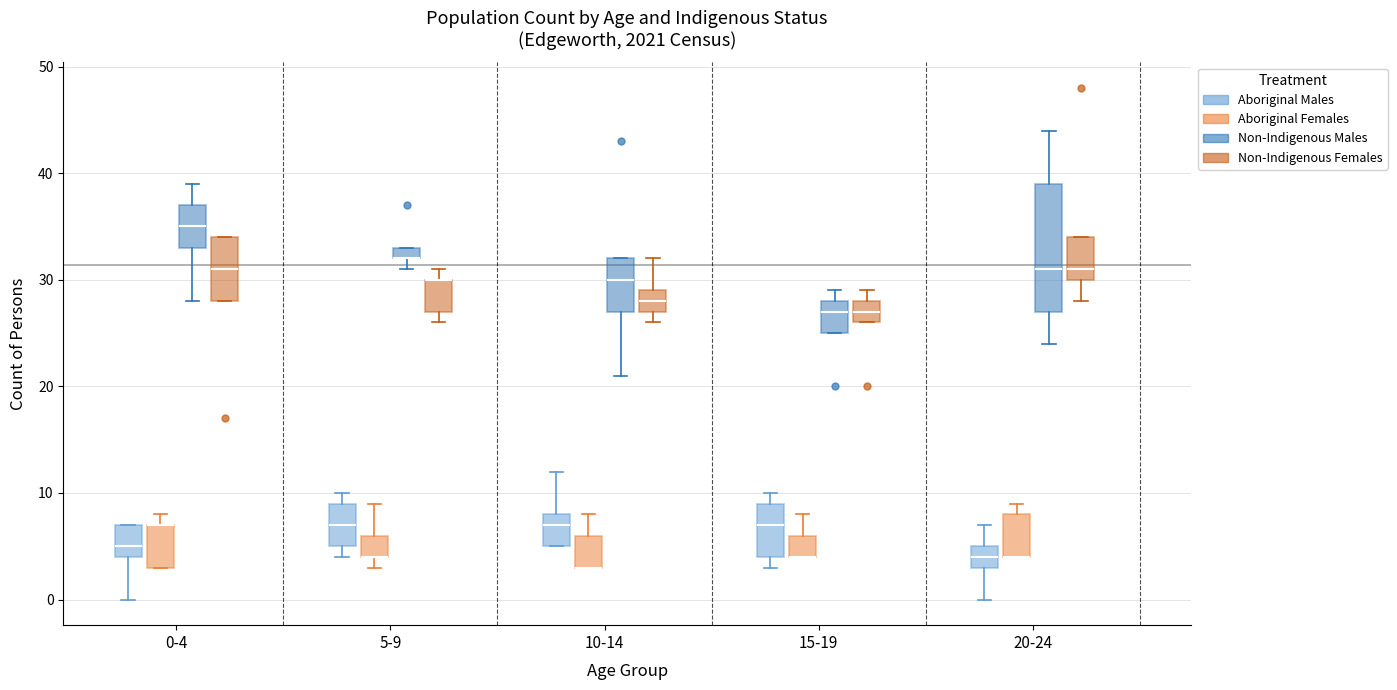

Comparing the boxes themselves (not the whiskers), which one is the tallest?

20-24 (Non-Indigenous Males)